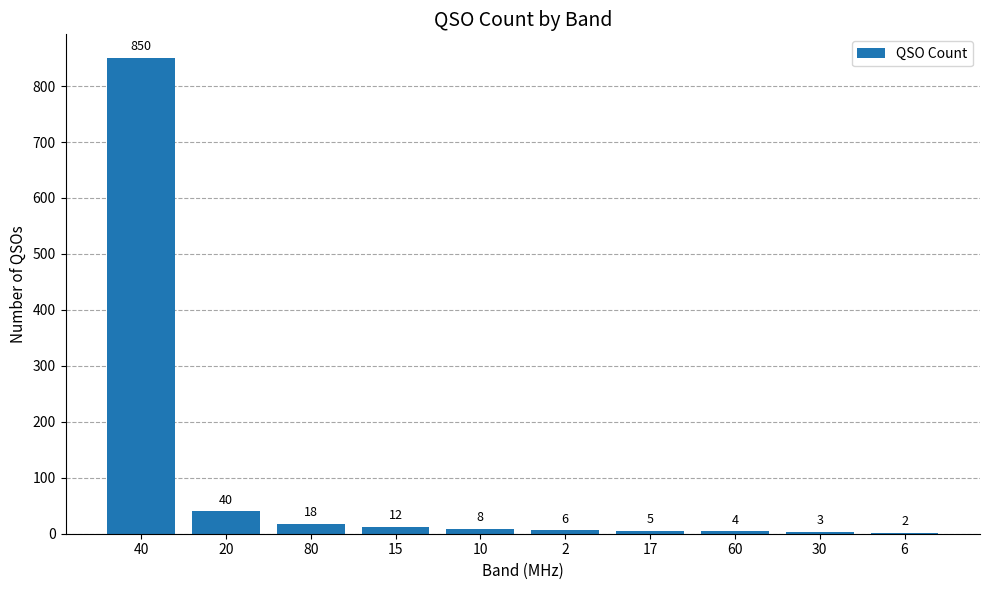

What is the sum of the values at 17 and 40?

855